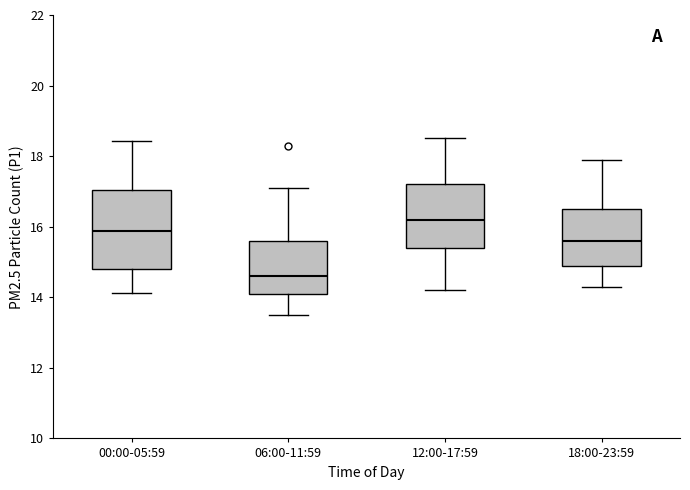

Which box's median line is the highest?

12:00-17:59